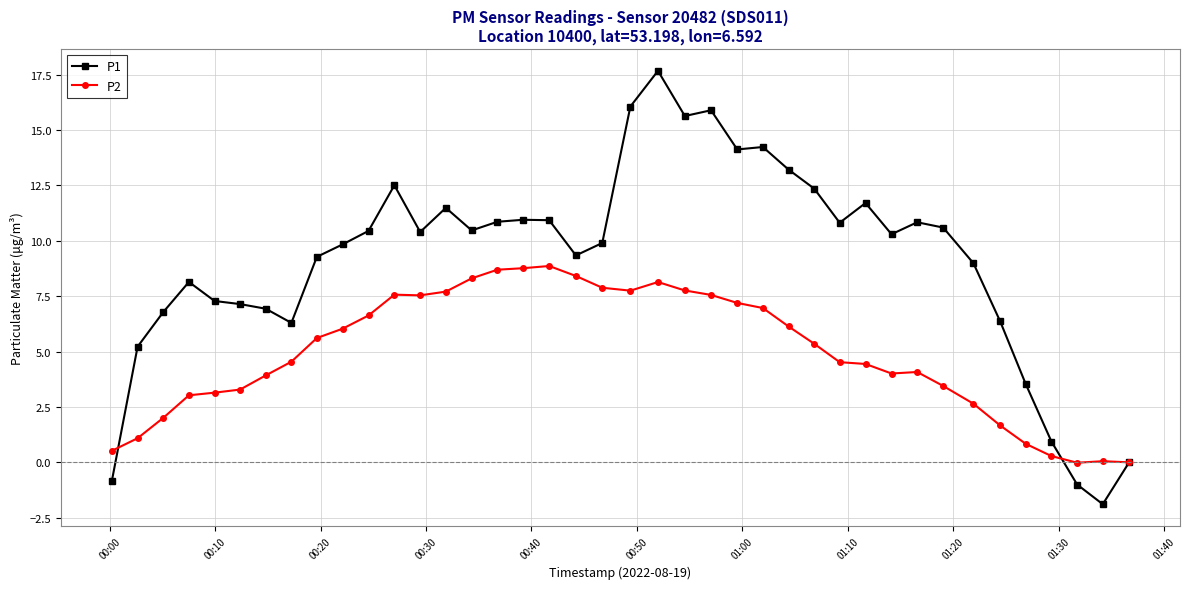

True or false: P1 has more than 0 interior local peaks.

True